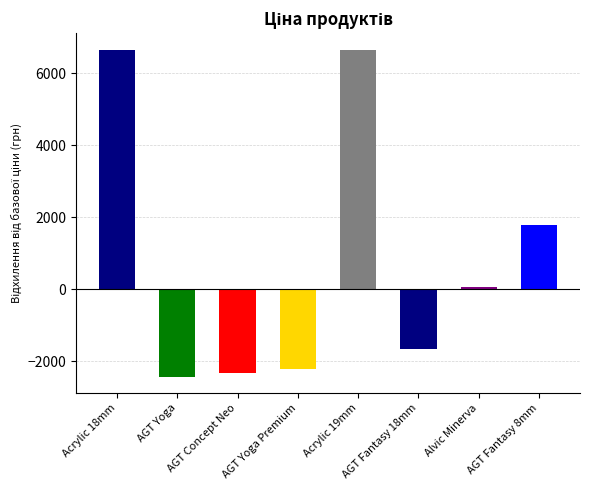

True or false: the data shows -2207.0 at AGT Yoga Premium.

True